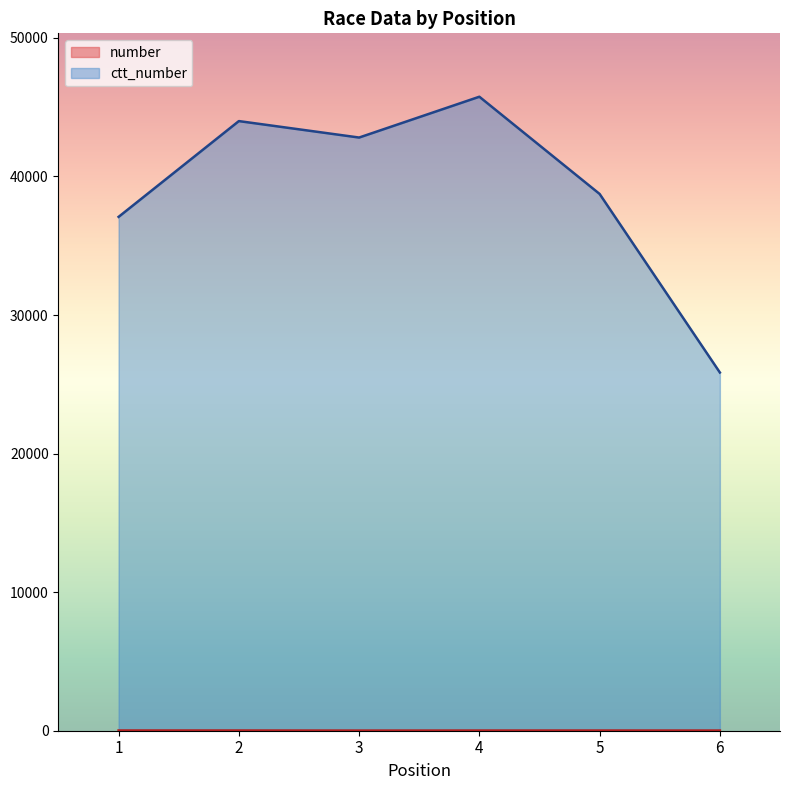

The value of number at 3 is 13. True or false?

False